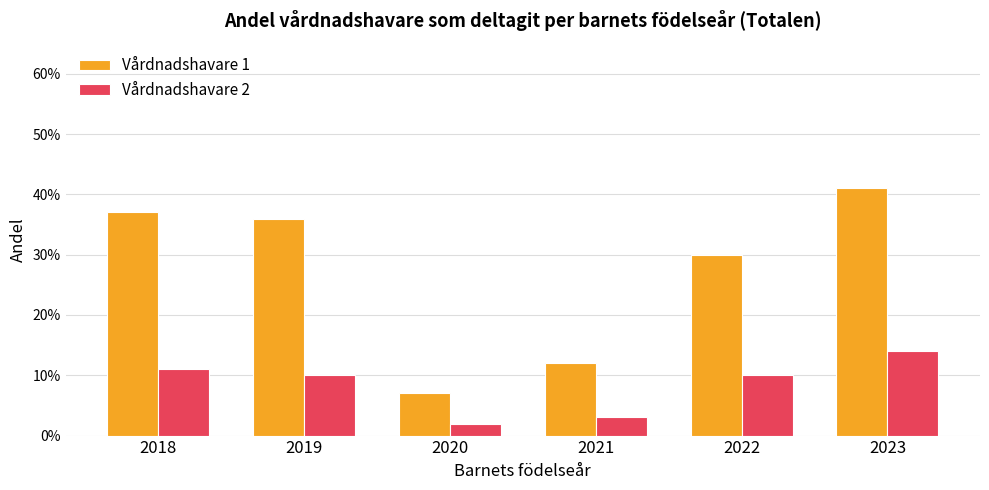

Which series has the largest total across all categories?

Vårdnadshavare 1